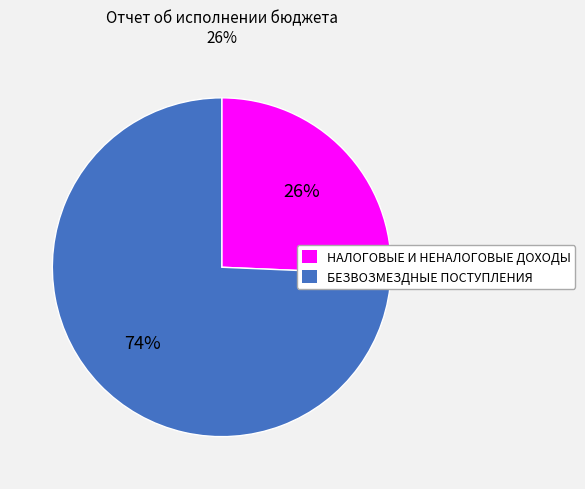

To the nearest percent, what is the combined percentage of НАЛОГОВЫЕ И НЕНАЛОГОВЫЕ ДОХОДЫ and БЕЗВОЗМЕЗДНЫЕ ПОСТУПЛЕНИЯ?

100%